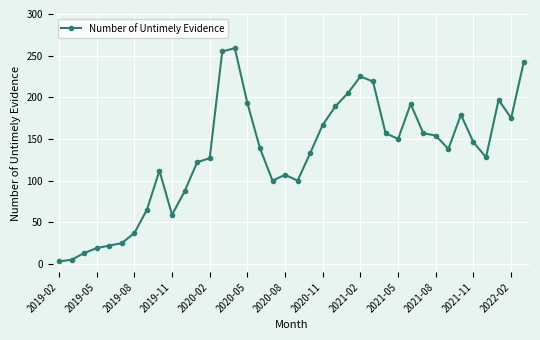

What is the difference between the maximum and minimum values?

256